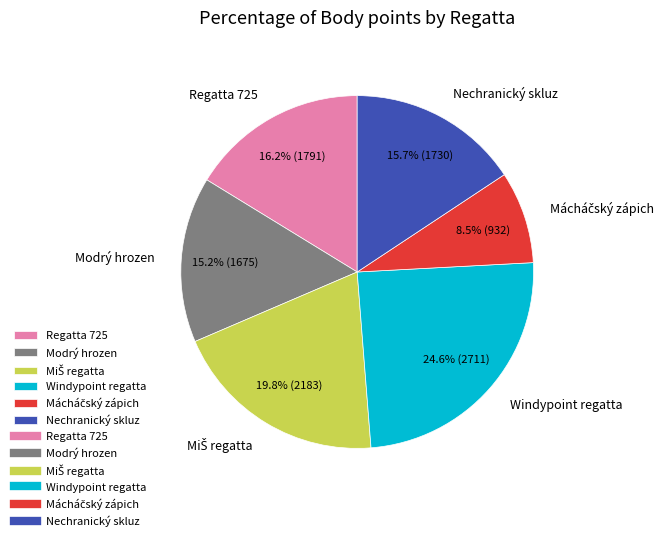

Is Modrý hrozen the majority of the pie?

No